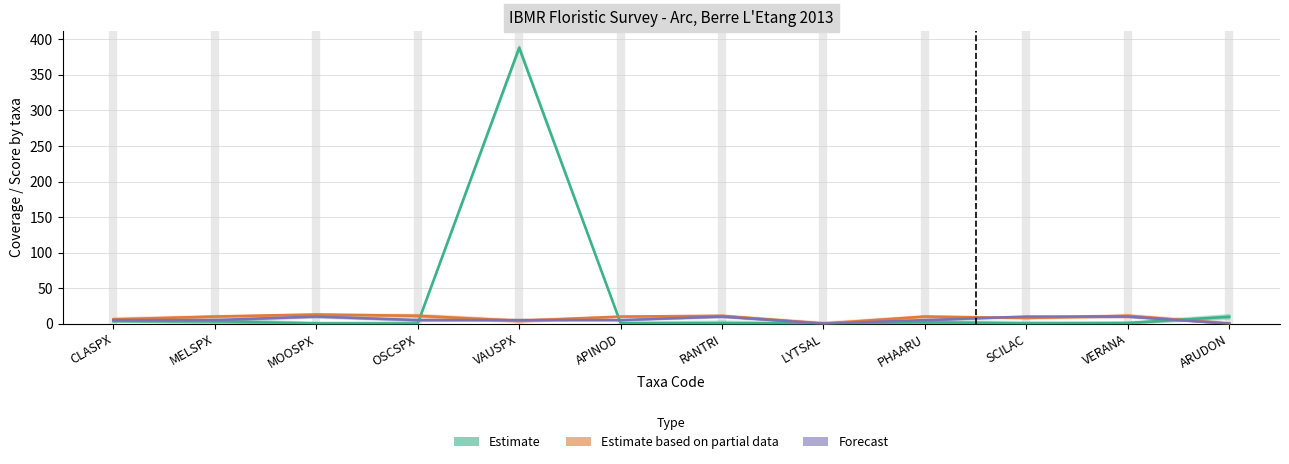

Between which two adjacent categories do Forecast and Estimate first intersect?

OSCSPX and VAUSPX